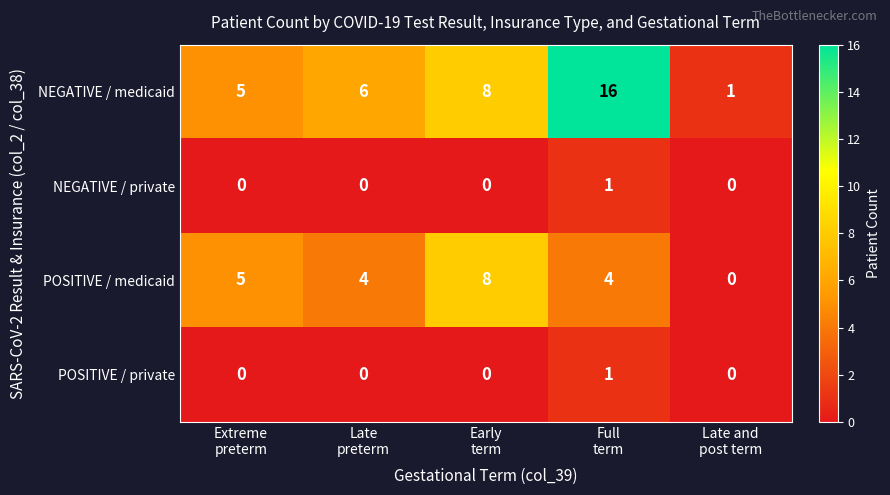

Reading right to left, transcribe all the data shown in this chart.

NEGATIVE / medicaid: 1	16	8	6	5
NEGATIVE / private: 0	1	0	0	0
POSITIVE / medicaid: 0	4	8	4	5
POSITIVE / private: 0	1	0	0	0